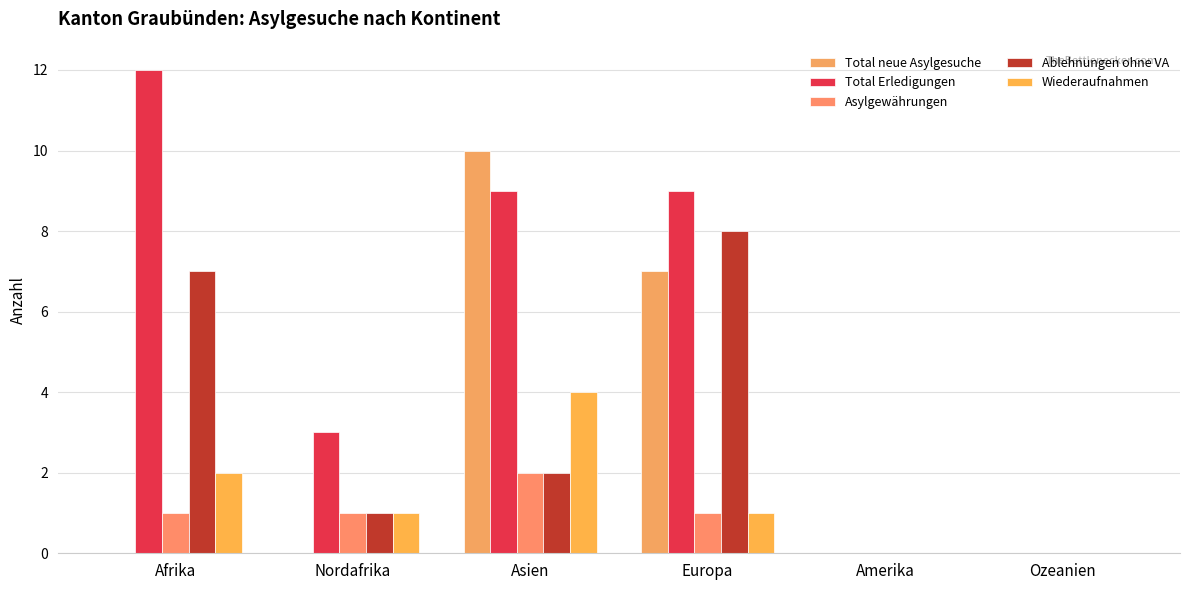

What is the approximate value of Total neue Asylgesuche at Europa?

7